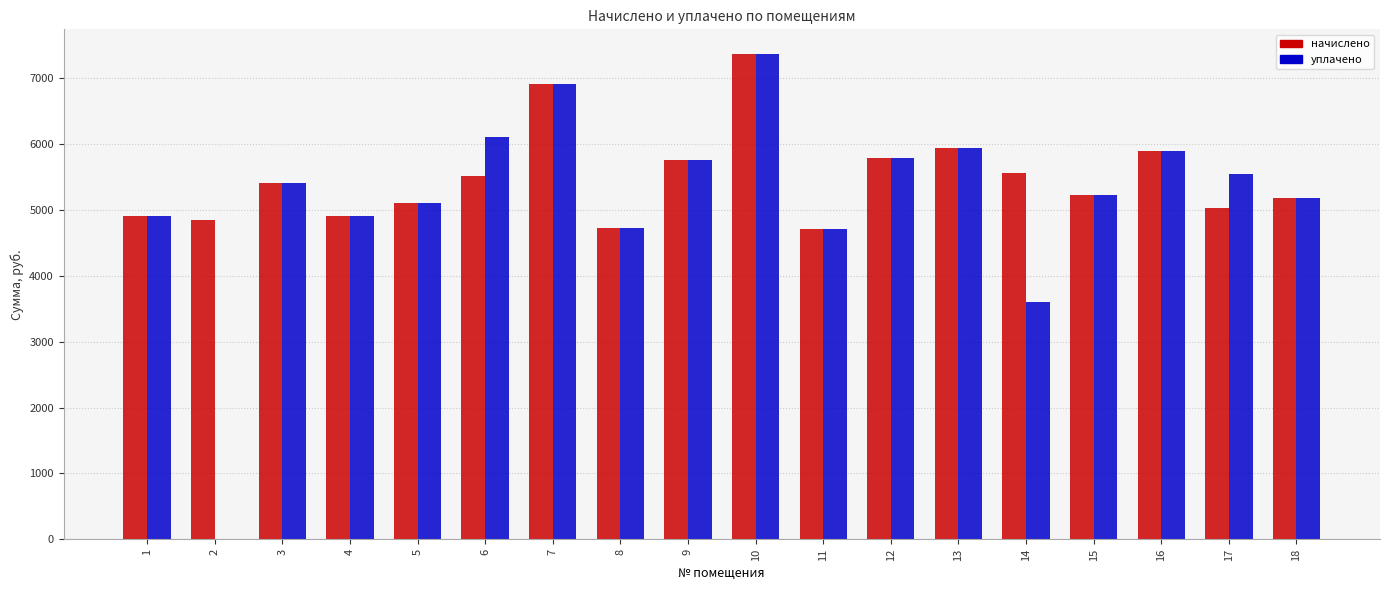

The value of начислено at 4 is 4907.5. True or false?

True